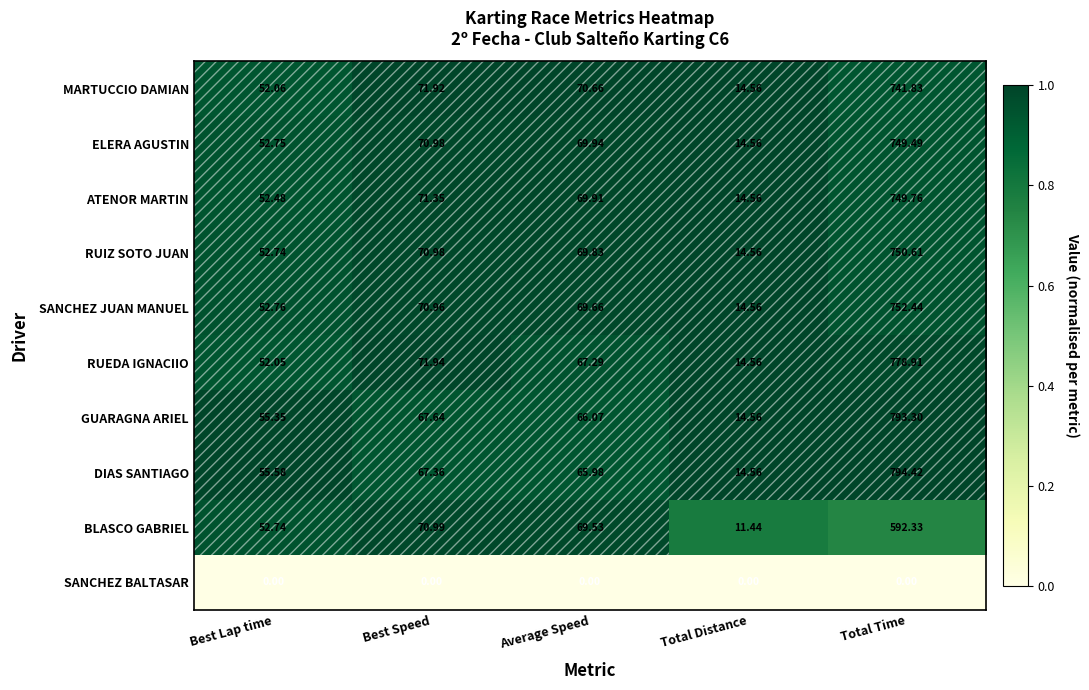

Which category has the highest value across all series?

Total Time